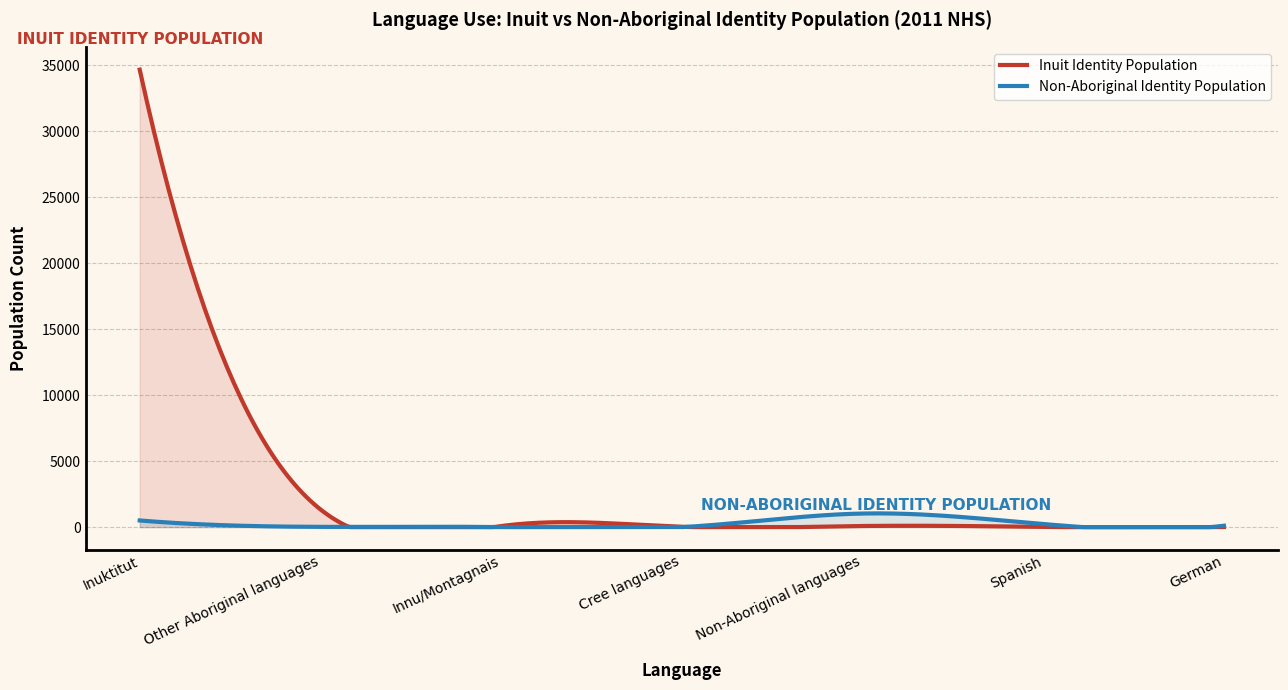

Does the chart have visible grid lines?

Yes